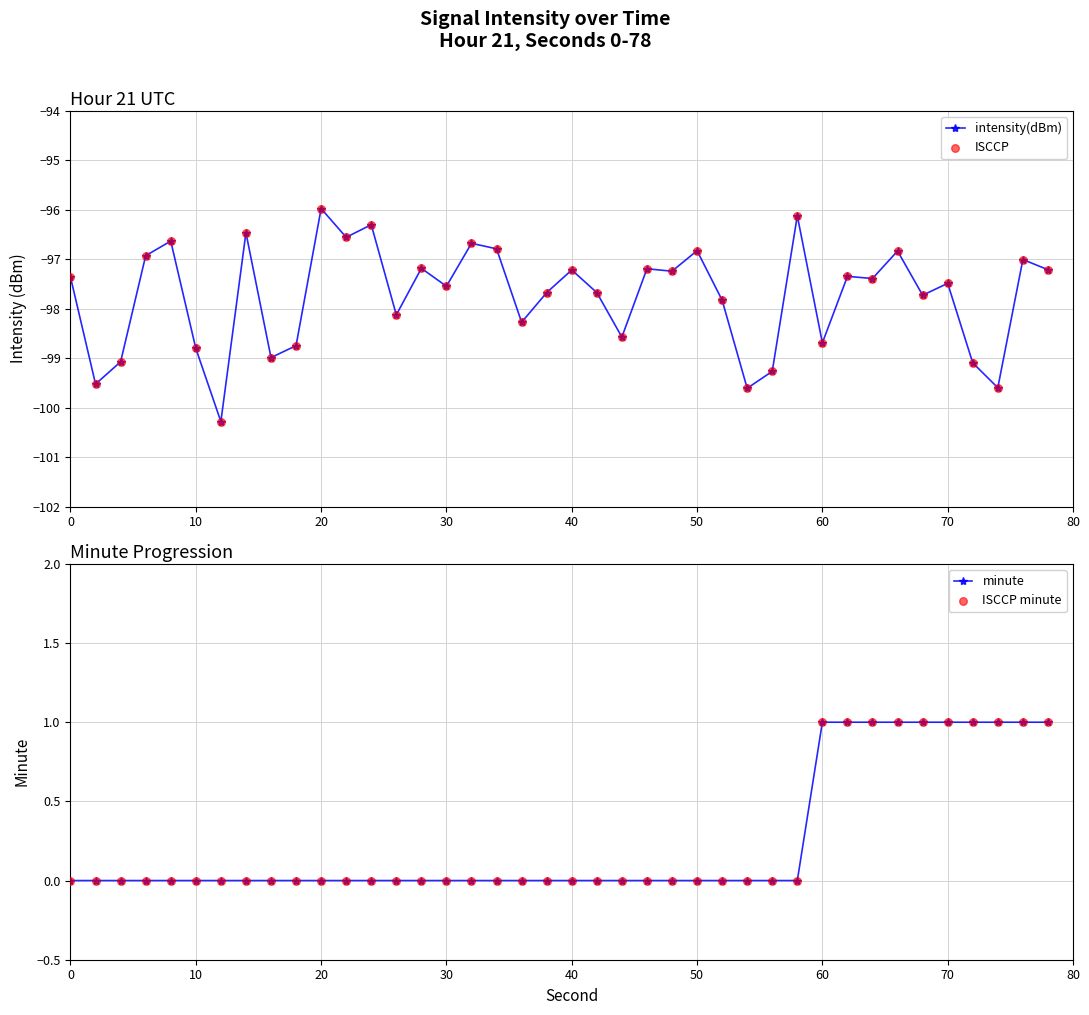

Which series has the largest Y range (max minus min)?

intensity(dBm)